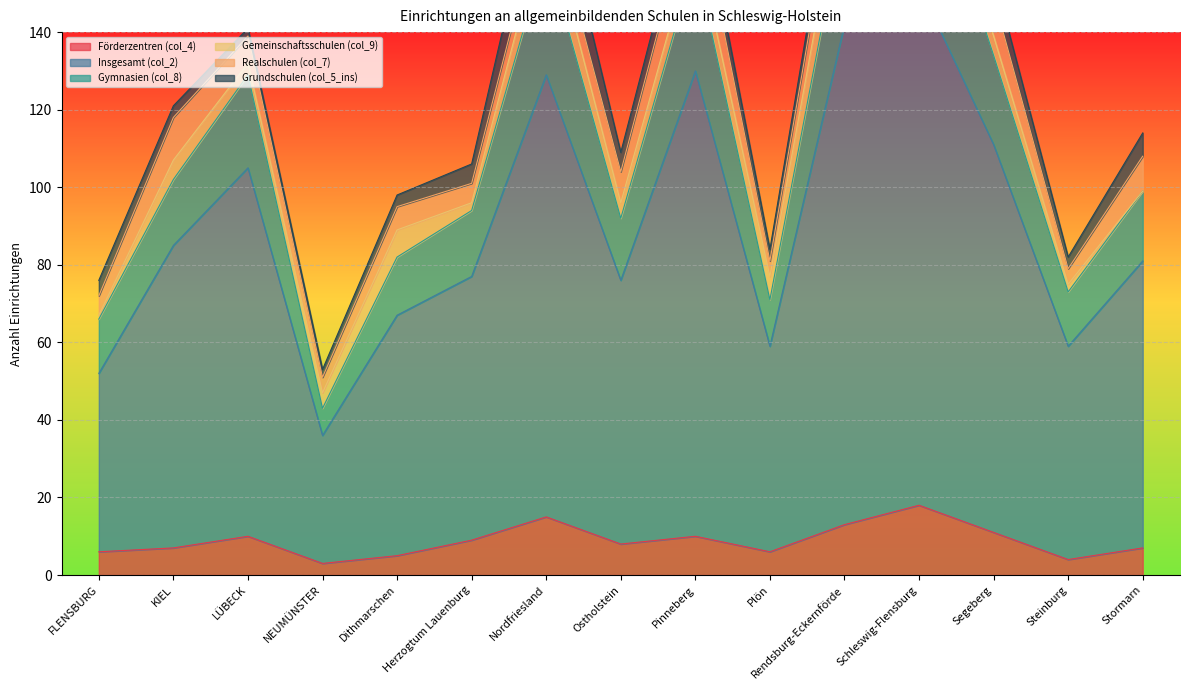

What is the difference between the maximum and minimum values in the Förderzentren (col_4) series?

15